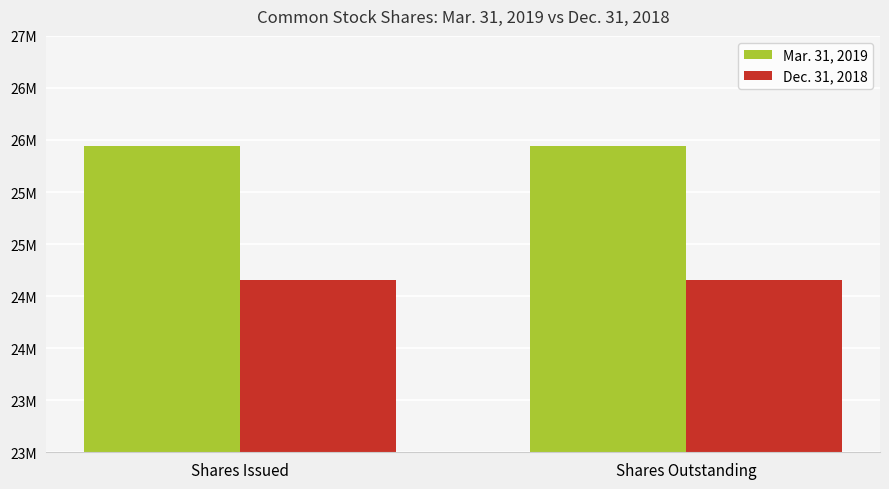

What is the value of the Mar. 31, 2019 bar at the 2nd from the left?

25940052